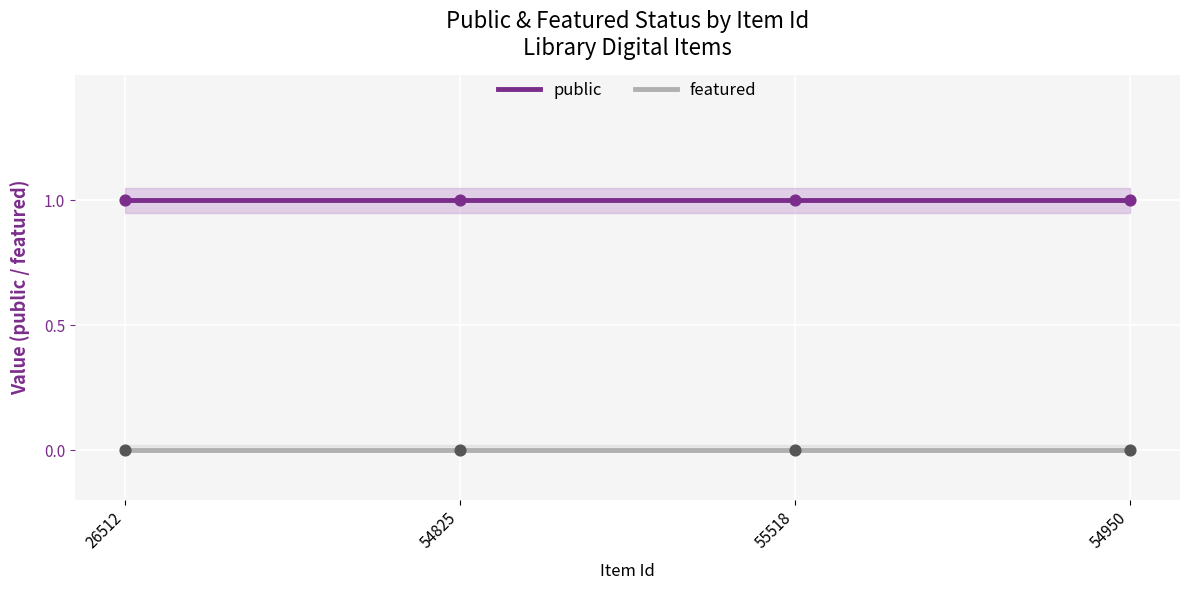

Which series contains the highest Y value?

public